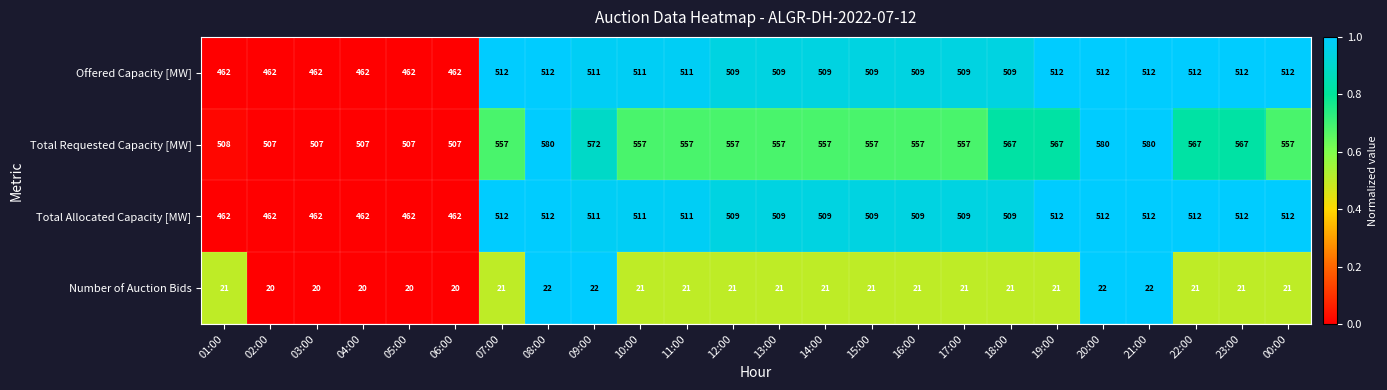

True or false: Number of Auction Bids has a value of 20 at 06:00.

True